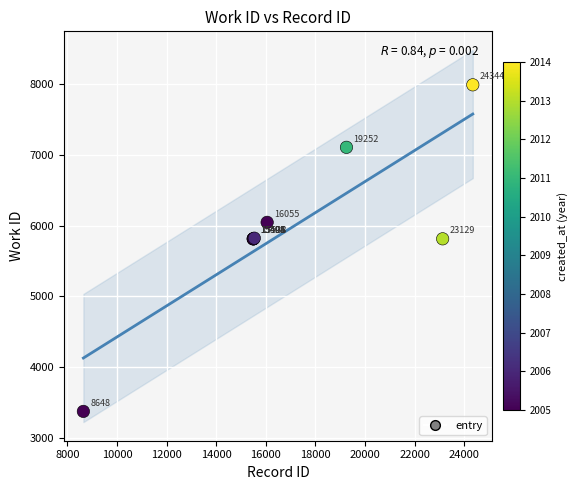

What Y value in the scatter plot is closest to 5681?

5813